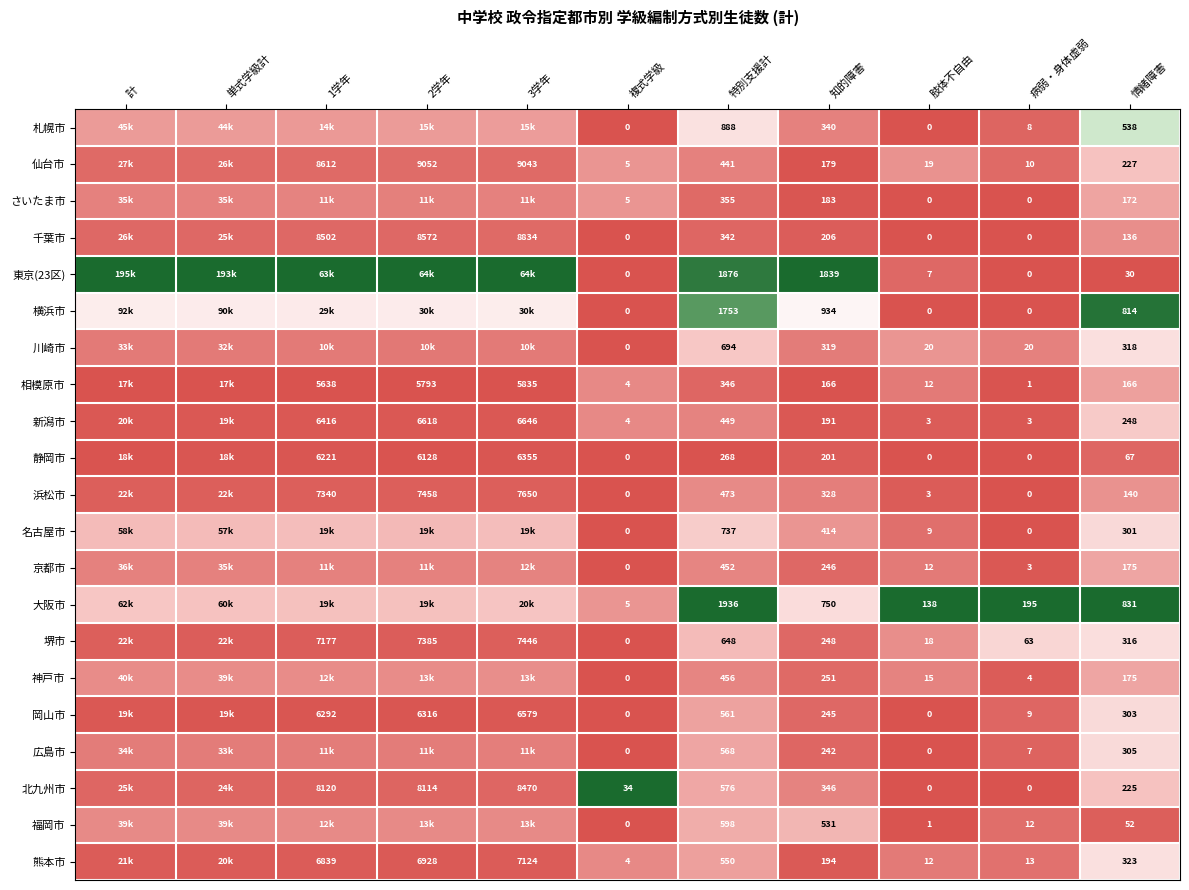

Is the value of 北九州市 at 2学年 greater than the value of 静岡市 at 情緒障害?

Yes